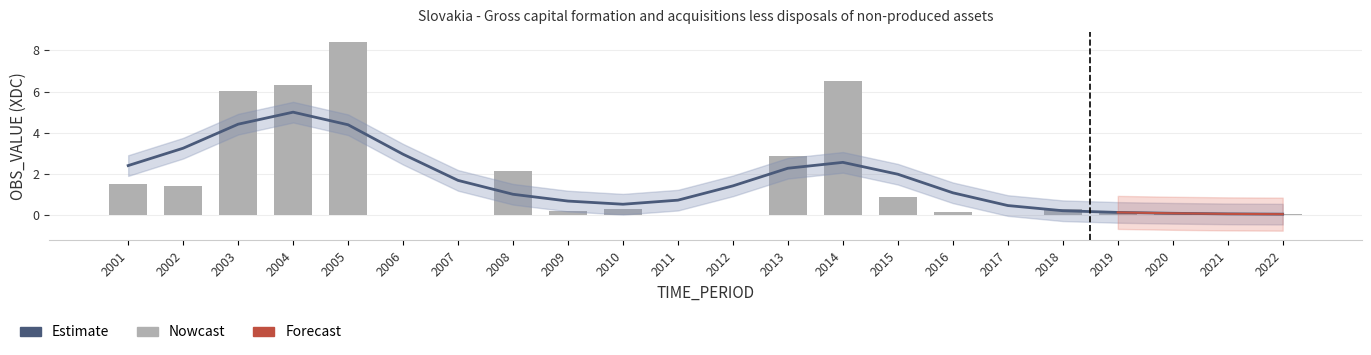

Is it true that Estimate equals 0.1 at 2022?

False